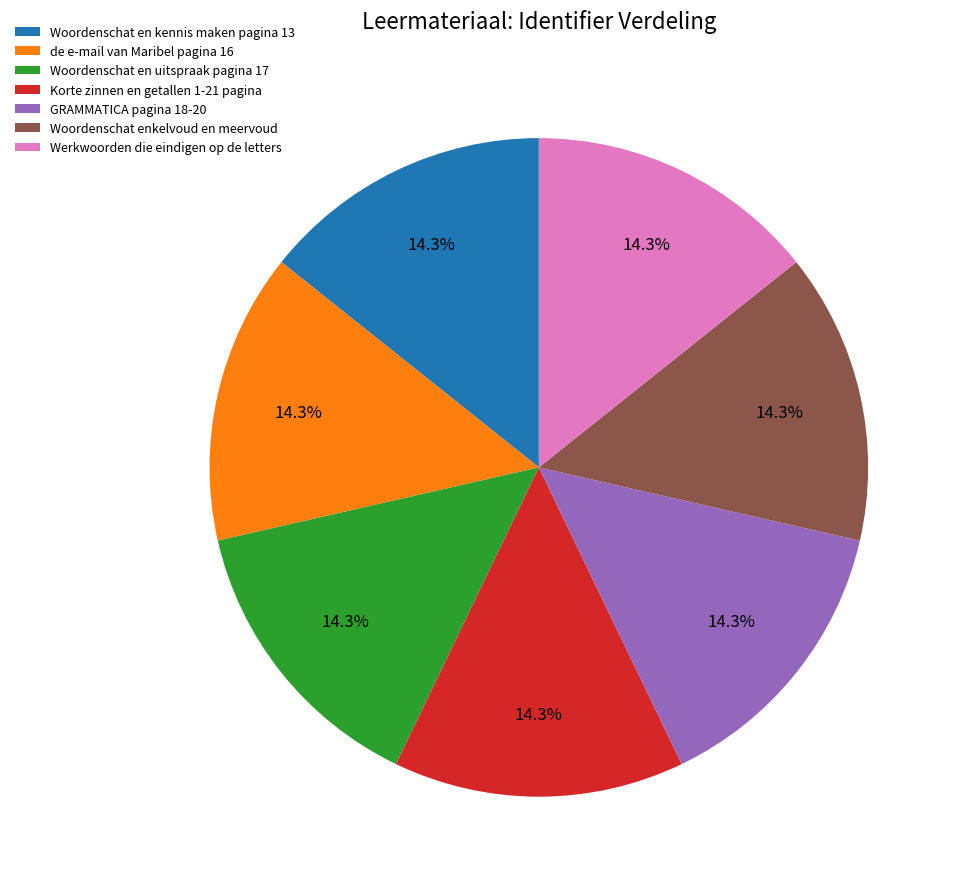

To the nearest percent, what is the average slice percentage?

14%